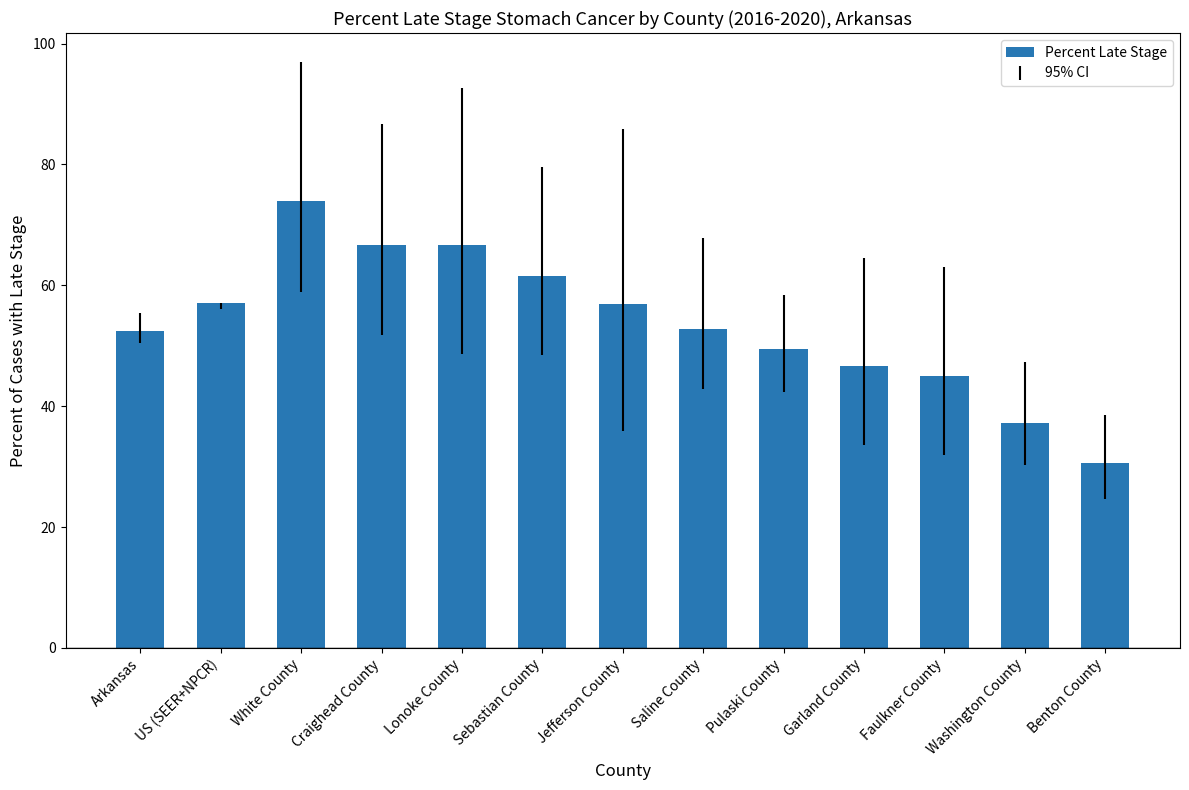

Which category has the lowest value across all series?

Benton County